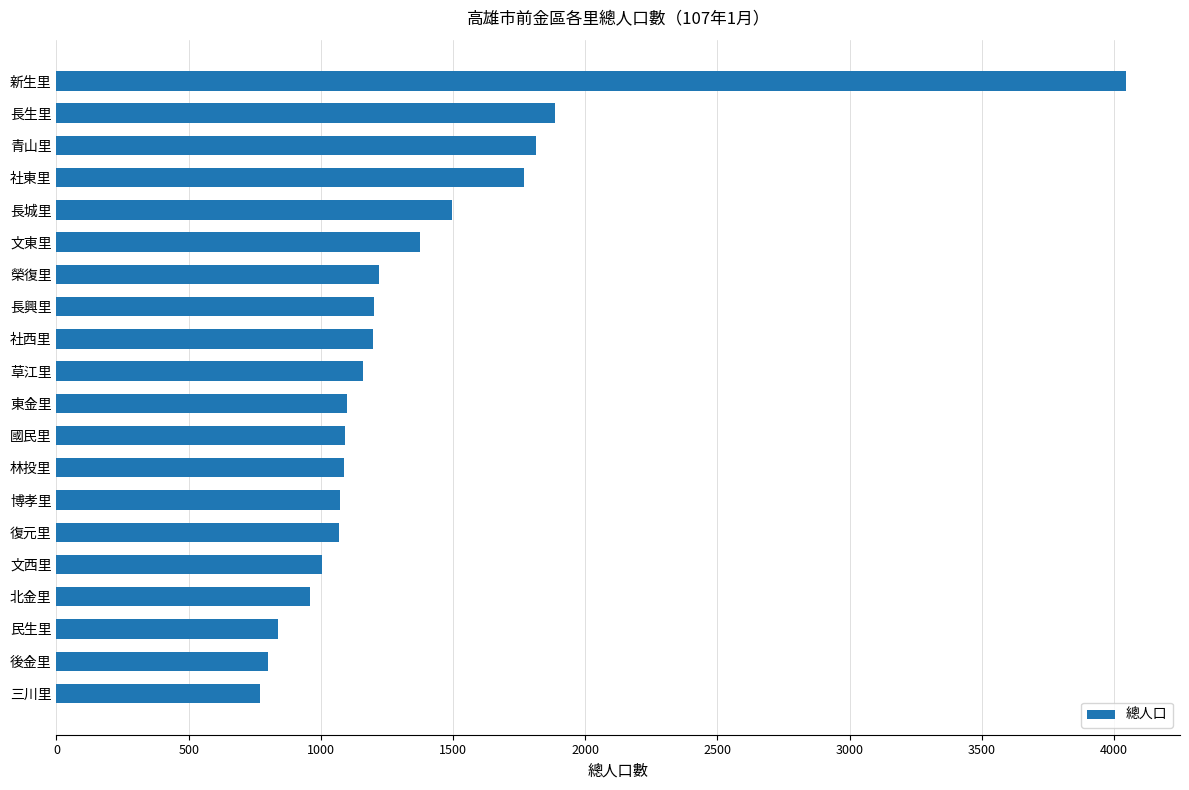

What value does the data have at 東金里?

1097